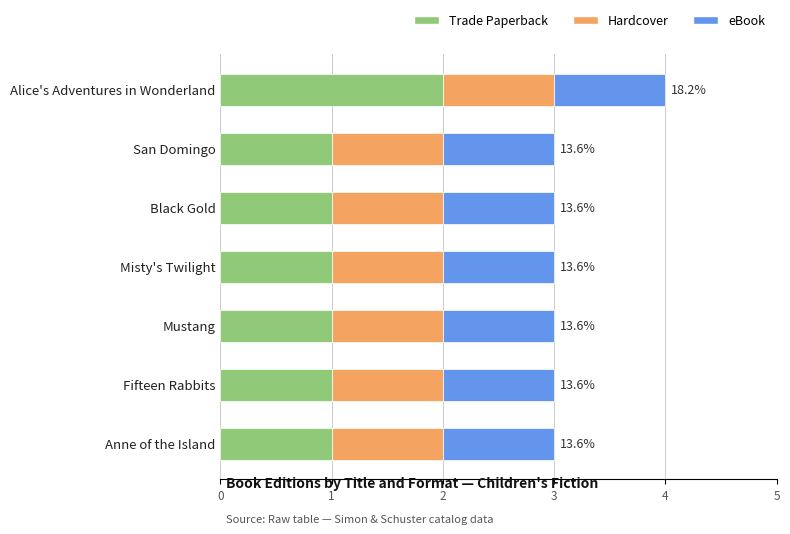

At which category is the sum across all series the highest?

Alice's Adventures in Wonderland